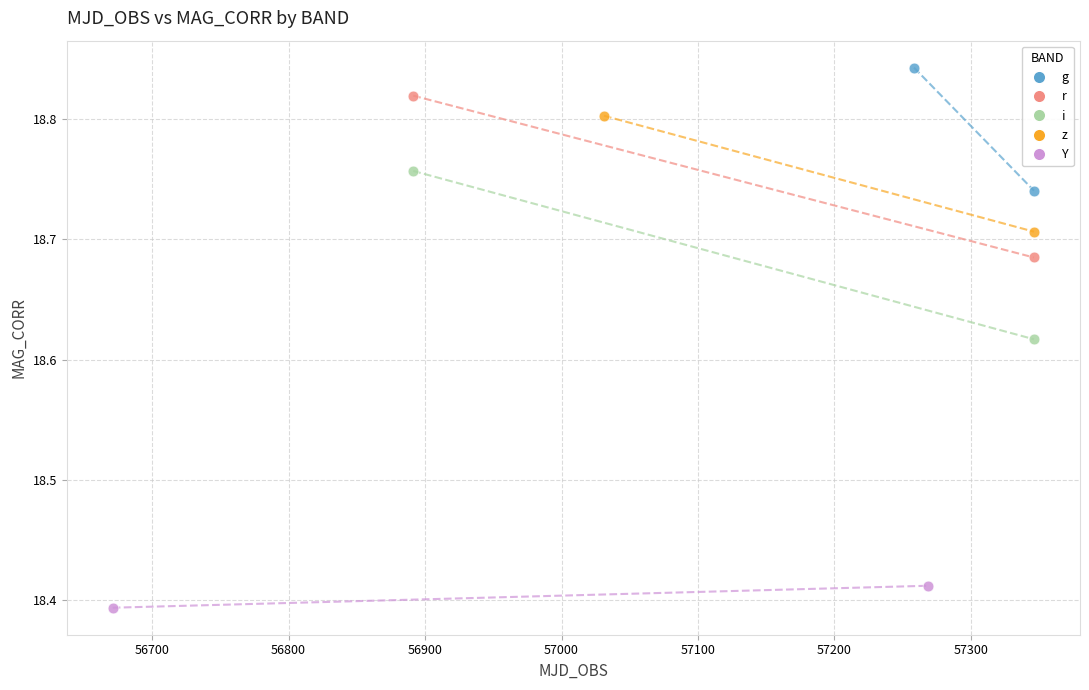

What are all the series names shown in the legend?

g, r, i, z, Y